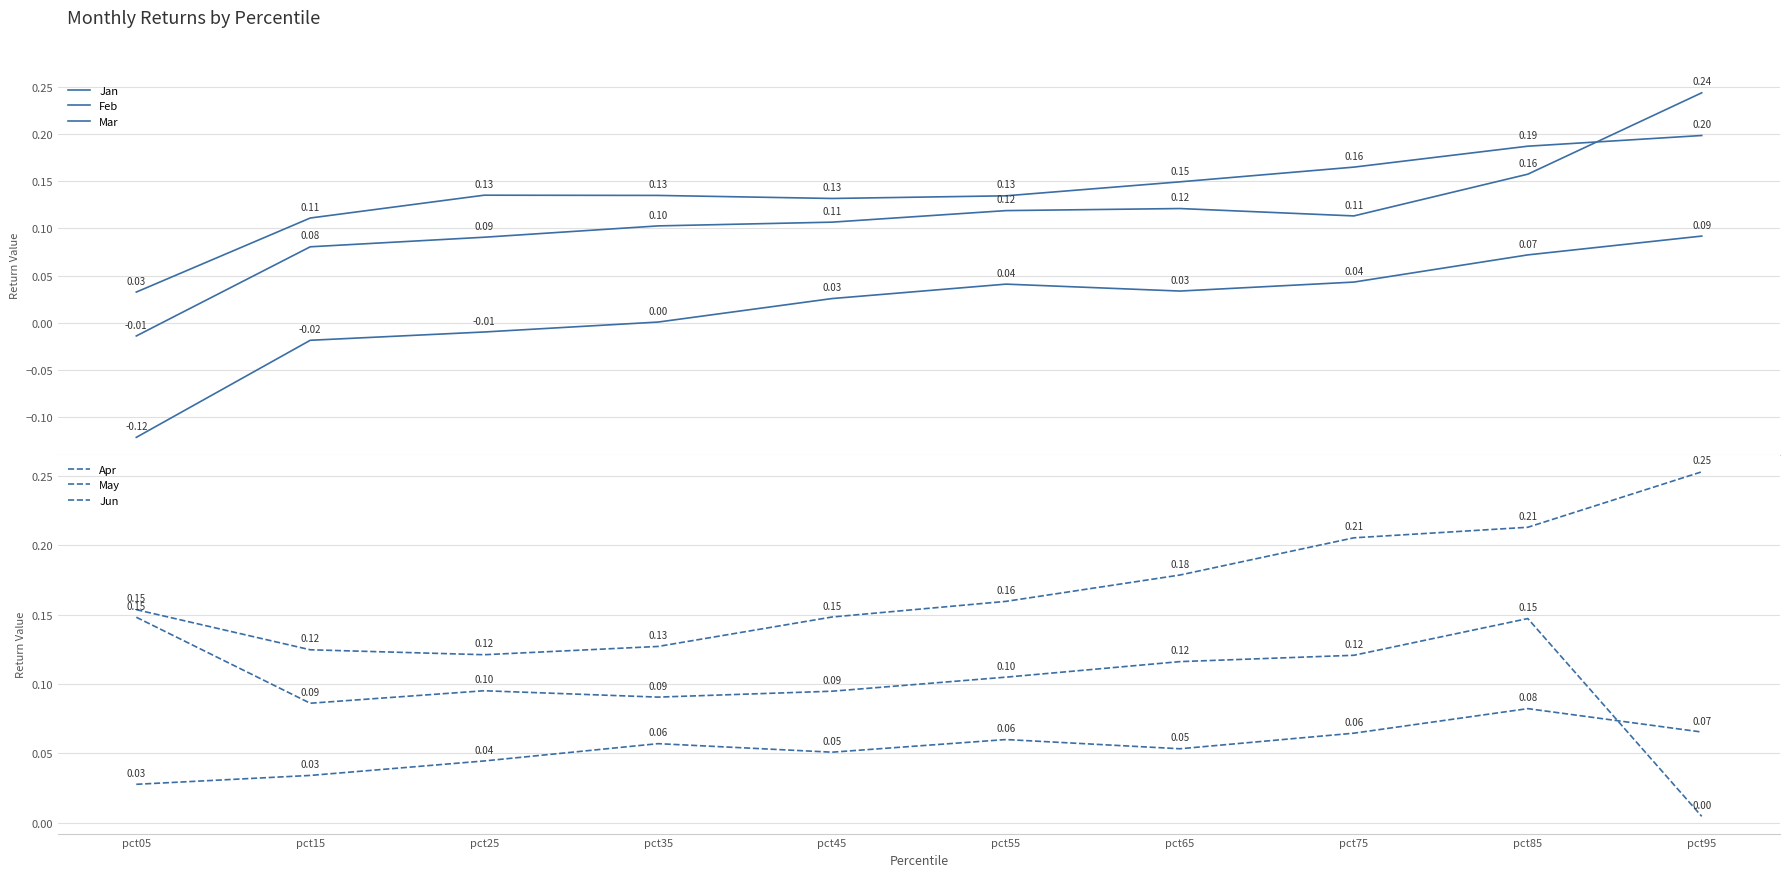

How many lines are shown in the chart?

6